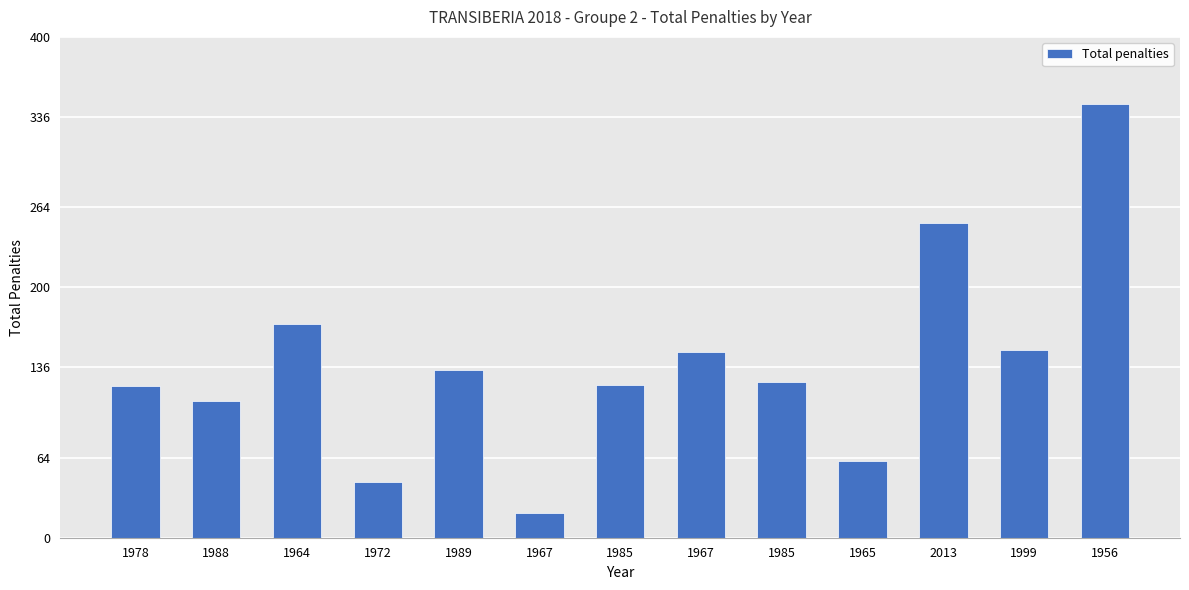

What is the minimum value shown in the chart?

20.0